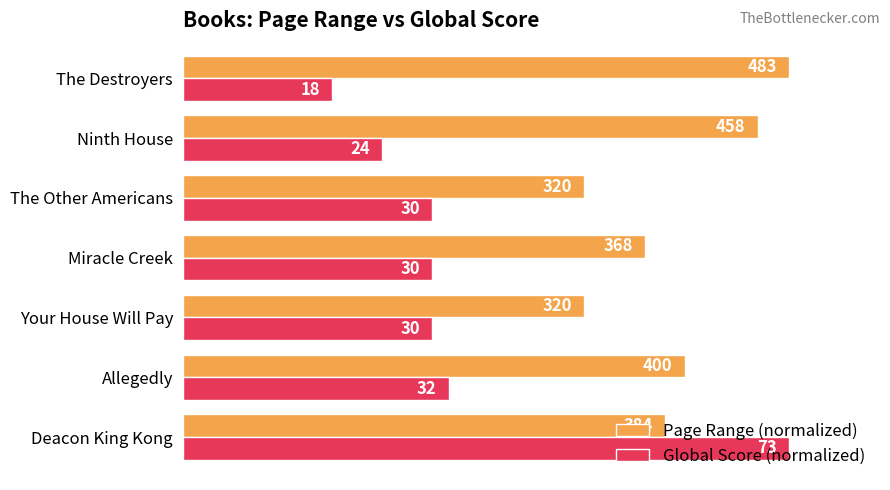

What are all the series names shown in the legend?

Page Range (normalized), Global Score (normalized)